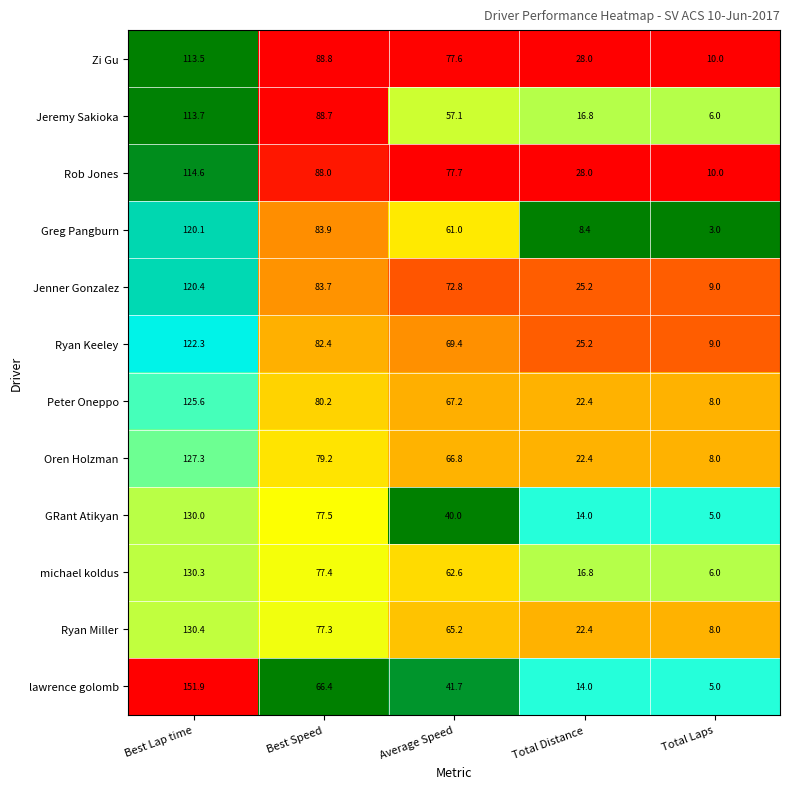

What is the highest value of the Peter Oneppo series?

125.6